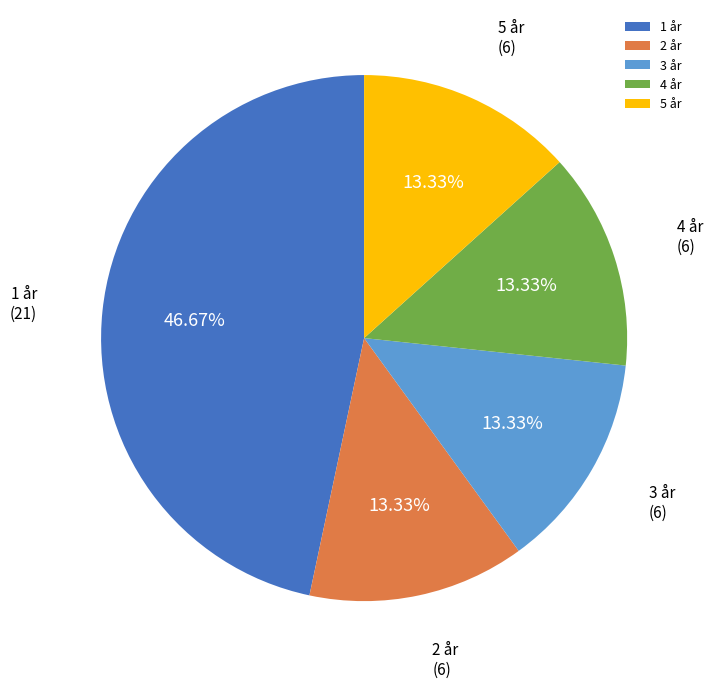

How many slices are in this pie chart?

5